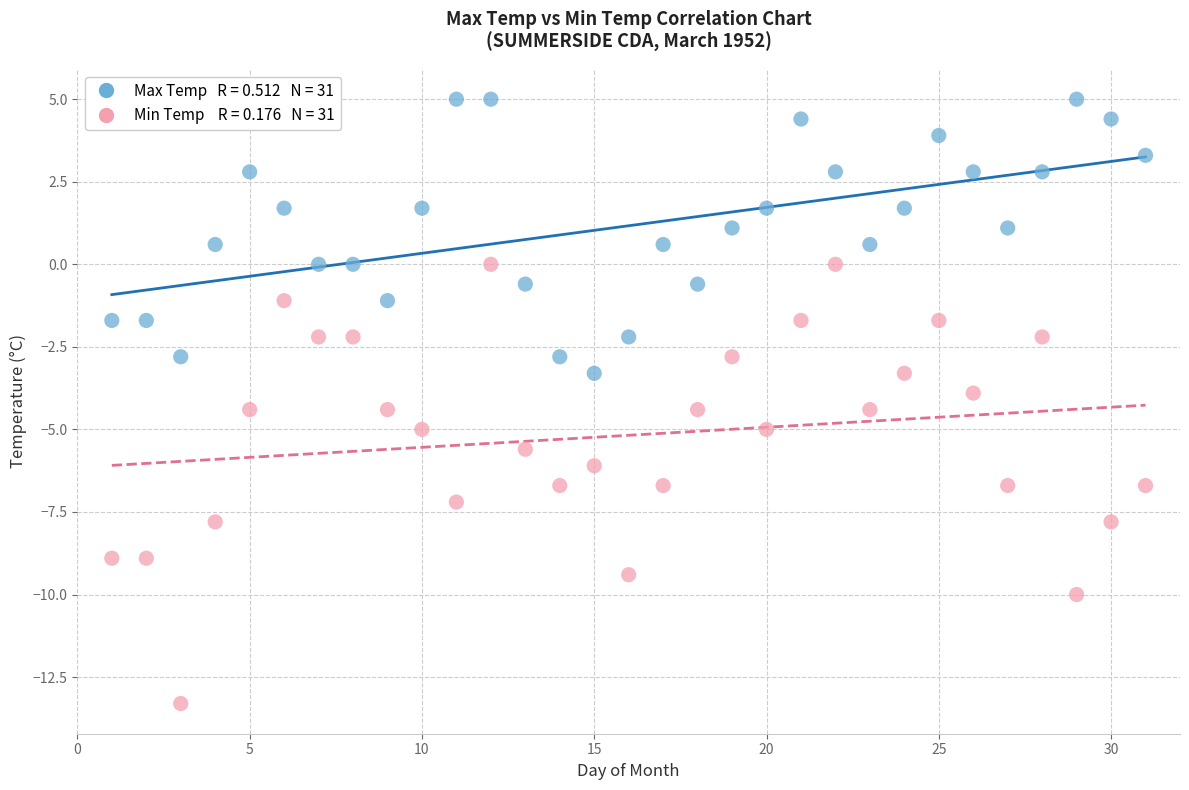

Across all data points, what is the range of X values (max minus min)?

30.0